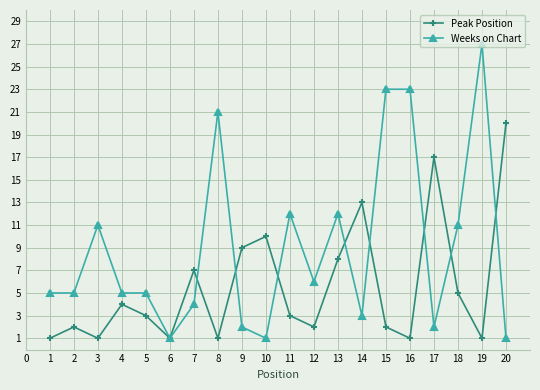

True or false: Weeks on Chart has more than 1 interior local peaks.

True